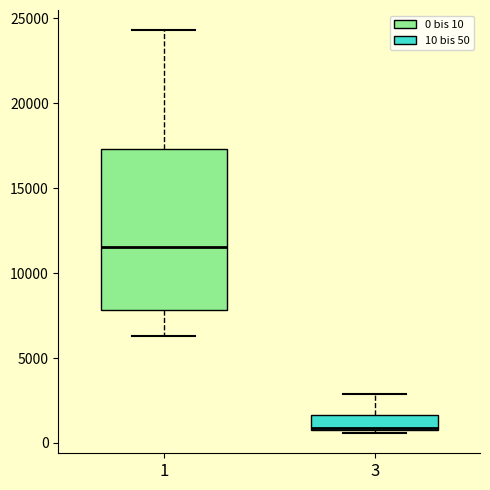

Reading left to right, read every box against the y-axis: the position of its median line, the range the box covers, and the ends of its whiskers. The values are not printed on the chart, so give them approximately, as read against the axis.

1: median 11500, box 8000 to 17500, whiskers 6500 to 24500
3: median 1000, box 1000 to 1500, whiskers 500 to 3000